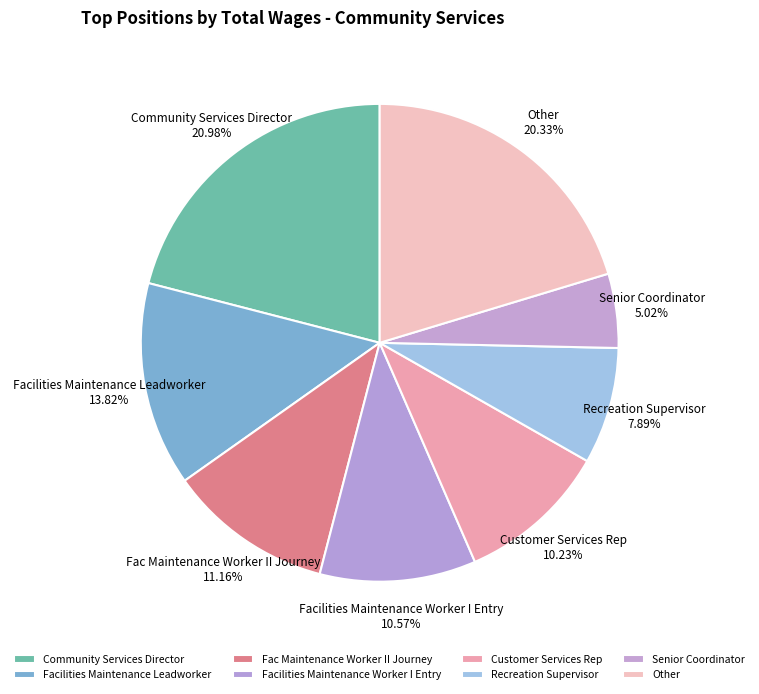

Which has a higher value, Facilities Maintenance Leadworker or Customer Services Rep?

Facilities Maintenance Leadworker